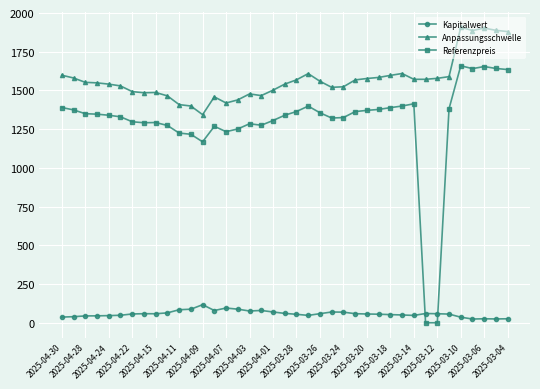

Does the chart display data point markers on the line(s)?

Yes